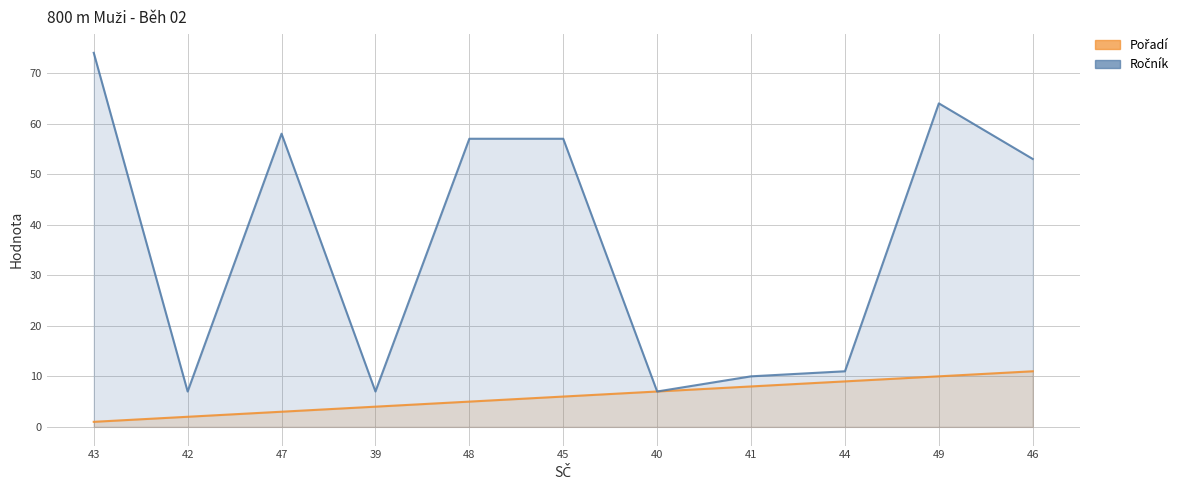

How many data points in Ročník are above 53?

5